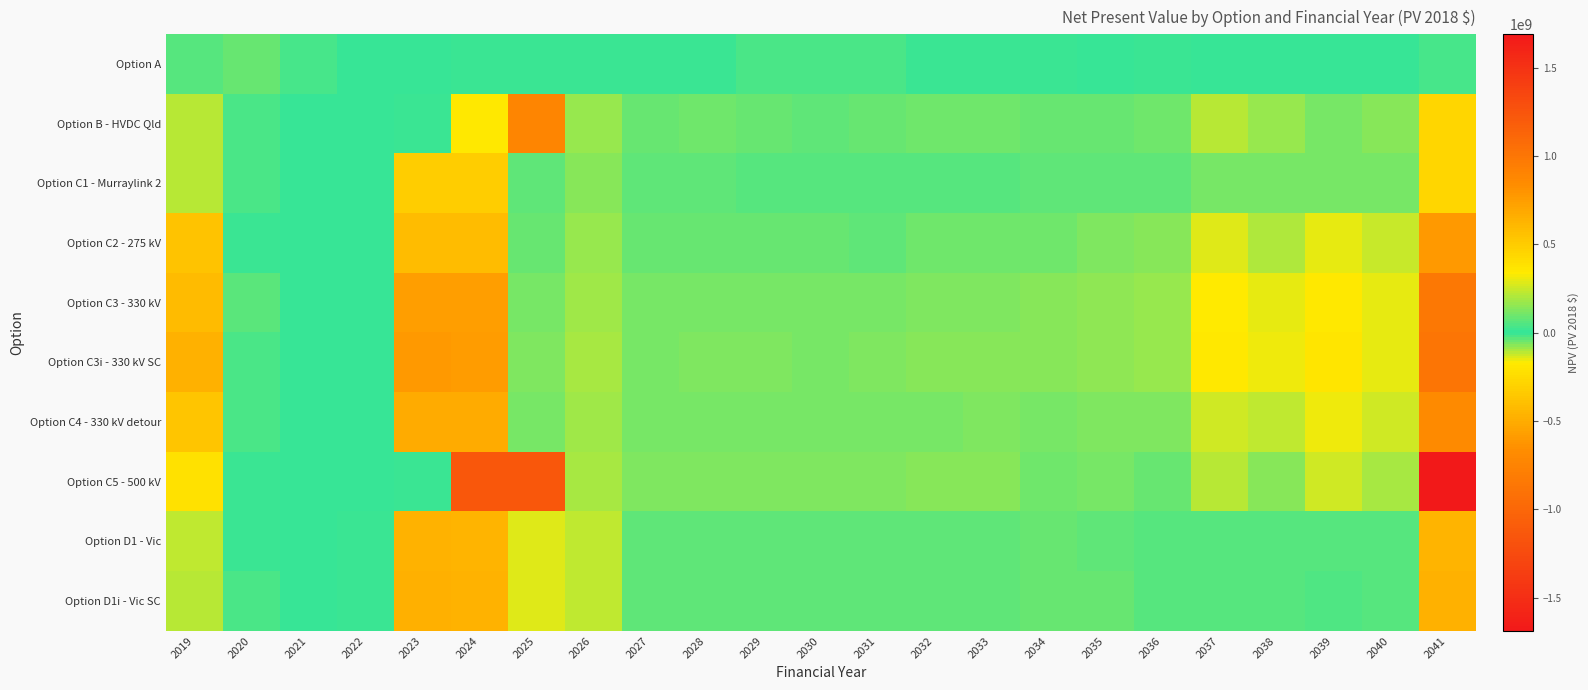

Reading left to right, extract all data points from this chart.

Option A: 2019=59768175.2	2020=83202627.6	2021=32868345.4	2022=925385.8	2023=218398.6	2024=-8877499.8	2025=-10684082.1	2026=-13187775.2	2027=-11159938.5	2028=-11702357.9	2029=-18004863.9	2030=-16427240.1	2031=-18708153.6	2032=-10595144.0	2033=-5997965.9	2034=-917212.0	2035=1194240.1	2036=-7657358.2	2037=11756876.4	2038=12073090.9	2039=12995571.1	2040=11986886.3	2041=38310407.2
Option B - HVDC Qld: 2019=217803135.3	2020=-14128586.1	2021=1209453.4	2022=3037846.7	2023=-3192516.7	2024=-172444361.2	2025=-729767003.0	2026=163648923.4	2027=92073064.3	2028=95596948.7	2029=88208017.7	2030=73961848.3	2031=82345841.3	2032=92587317.1	2033=98141688.3	2034=90331874.8	2035=81403468.8	2036=96235724.1	2037=215909300.1	2038=160740964.5	2039=116580436.4	2040=140906224.0	2041=440220638.3
Option C1 - Murraylink 2: 2019=212502065.3	2020=-21117488.2	2021=1858428.5	2022=1701591.9	2023=-326362565.7	2024=-326222338.9	2025=74490867.8	2026=135410010.1	2027=67760823.5	2028=68855937.8	2029=63759872.9	2030=59370036.4	2031=61263560.1	2032=62662564.8	2033=65426896.8	2034=74093486.9	2035=75559237.7	2036=70474677.8	2037=110591067.6	2038=114117760.9	2039=106389813.1	2040=106599240.2	2041=440783685.4
Option C2 - 275 kV: 2019=541891993.1	2020=-10660675.6	2021=814602.2	2022=1414210.2	2023=-417826130.3	2024=-414912829.9	2025=91717221.0	2026=159763628.1	2027=82993056.8	2028=90895529.1	2029=87482900.4	2030=81674474.5	2031=76368010.7	2032=96483782.2	2033=103006146.1	2034=104407126.0	2035=124779824.3	2036=137515966.6	2037=286523320.1	2038=209293827.0	2039=295820031.1	2040=245877562.4	2041=777515084.2
Option C3 - 330 kV: 2019=585222745.9	2020=-30702007.4	2021=3291568.6	2022=2377311.2	2023=-573920713.9	2024=-574444759.7	2025=115752798.2	2026=180408657.5	2027=107249330.0	2028=116757370.5	2029=111794396.4	2030=108727834.7	2031=109309869.2	2032=122692180.5	2033=129612576.5	2034=136027052.9	2035=156742038.9	2036=170096695.2	2037=341484295.5	2038=296154966.3	2039=350934834.1	2040=294740973.6	2041=976524567.6
Option C3i - 330 kV SC: 2019=636265627.3	2020=-15022290.4	2021=3062047.8	2022=1873846.3	2023=-597246017.0	2024=-593373867.1	2025=120719052.8	2026=189678179.6	2027=118715922.3	2028=124239808.3	2029=121056212.8	2030=116139569.1	2031=119282962.3	2032=134197483.5	2033=143182520.9	2034=137319502.1	2035=154404096.7	2036=170912914.4	2037=353946418.3	2038=304848561.4	2039=365442836.5	2040=302158720.3	2041=1008645896.1
Option C4 - 330 kV detour: 2019=532912088.6	2020=-24894507.8	2021=3662114.1	2022=939937.7	2023=-513304285.2	2024=-511874697.6	2025=112338980.4	2026=178851818.6	2027=110140755.0	2028=114363870.6	2029=113351886.8	2030=109563016.1	2031=110549264.1	2032=118315962.6	2033=123738509.3	2034=114979743.2	2035=123400354.8	2036=126336611.6	2037=260424136.2	2038=233640143.6	2039=309739752.6	2040=256800160.9	2041=851520970.2
Option C5 - 500 kV: 2019=-217053172.8	2020=-9112743.1	2021=4529722.8	2022=1637041.5	2023=-1549803.0	2024=-1147168671.1	2025=-1145646863.7	2026=193746117.2	2027=123003689.0	2028=126647245.2	2029=128483798.3	2030=124847289.7	2031=123652629.6	2032=137897648.8	2033=139694112.7	2034=103453450.7	2035=107416082.5	2036=85299232.2	2037=222285875.5	2038=137724702.0	2039=252100185.4	2040=197390117.8	2041=1688785971.9
Option D1 - Vic: 2019=231864108.3	2020=-8858358.4	2021=5402853.6	2022=-9950779.2	2023=-469401771.8	2024=-460365902.4	2025=283501900.5	2026=234204109.2	2027=73891910.5	2028=75997683.4	2029=73778784.3	2030=70336595.9	2031=67592004.5	2032=67336639.7	2033=73297617.8	2034=80737057.6	2035=76526278.4	2036=59049942.1	2037=59530990.8	2038=65221421.1	2039=54530201.0	2040=59959790.8	2041=627027191.5
Option D1i - Vic SC: 2019=224114561.8	2020=-19988709.4	2021=4510715.8	2022=-10733945.7	2023=-477607988.0	2024=-469756760.3	2025=287820296.6	2026=236727905.6	2027=78819273.8	2028=78235152.9	2029=78393121.6	2030=73713667.1	2031=69451480.8	2032=72505843.4	2033=76385623.1	2034=79554102.6	2035=79580003.7	2036=58407801.0	2037=54809417.4	2038=65259981.6	2039=49785806.6	2040=57582547.9	2041=637341110.7